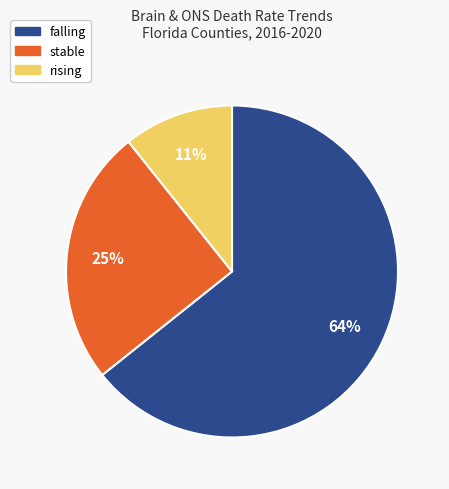

To the nearest percent, what percentage of the pie is falling?

64%